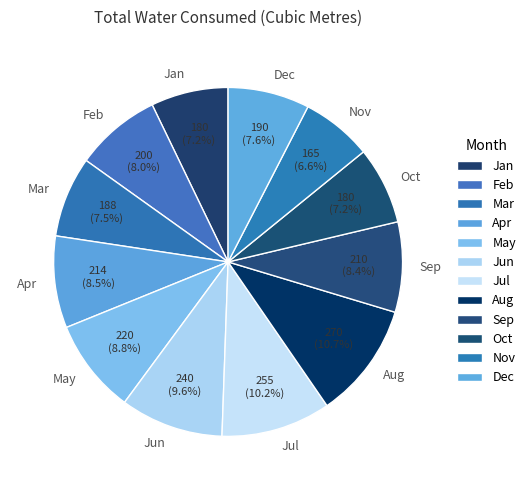

Which category has the smallest portion of the pie?

Nov